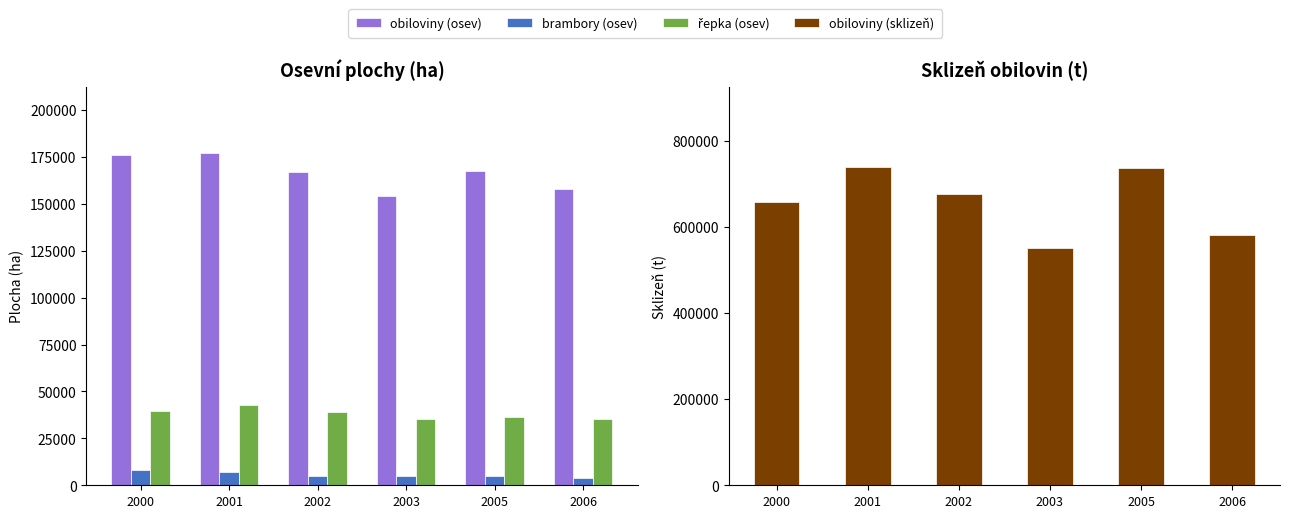

Which series changed the most between 2002 and 2006?

obiloviny (sklizeň)